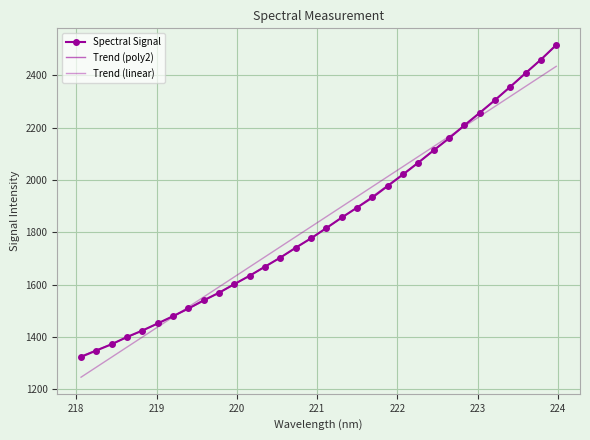

Which series has the largest range (max minus min)?

Spectral Signal